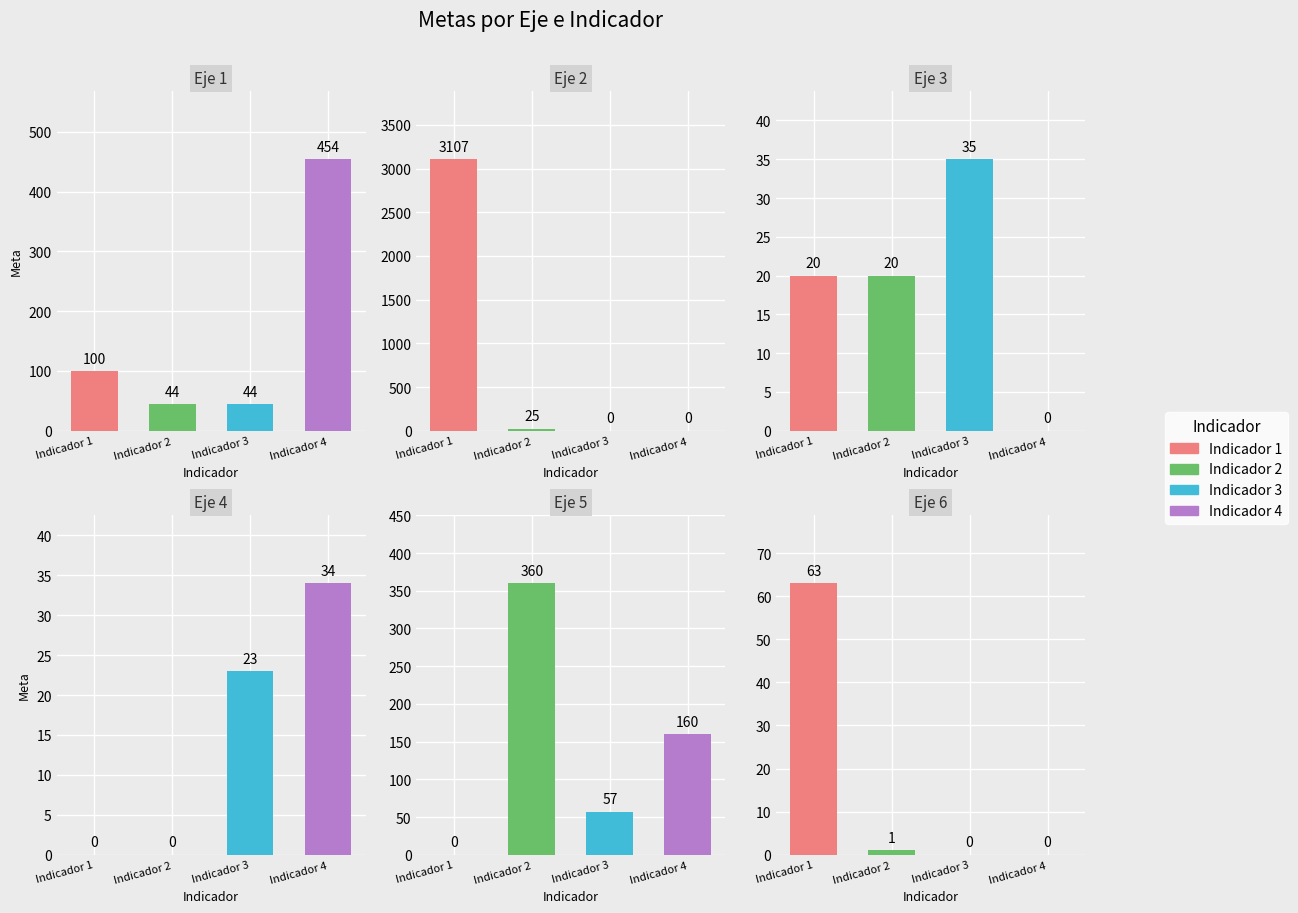

How many bars are there in each group?

6